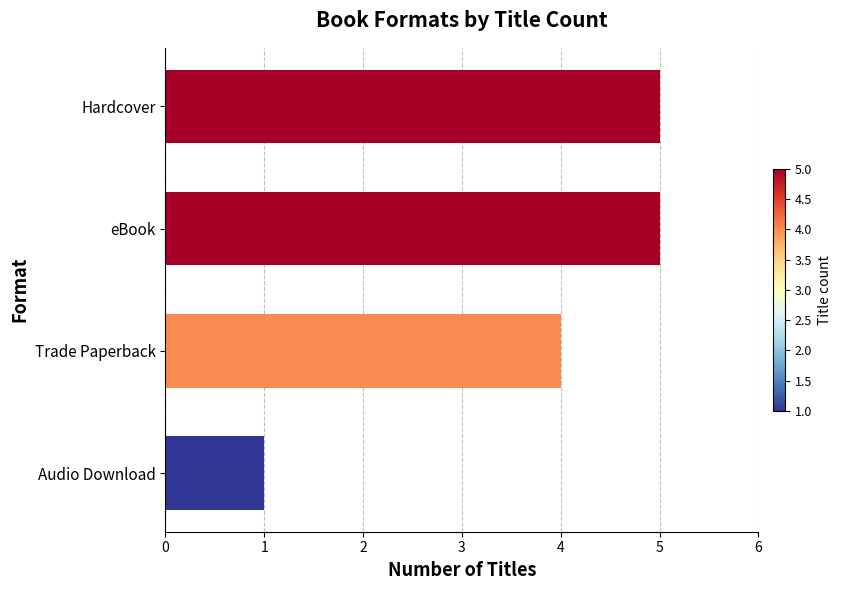

What is the sum of the values at Trade Paperback and Audio Download?

5